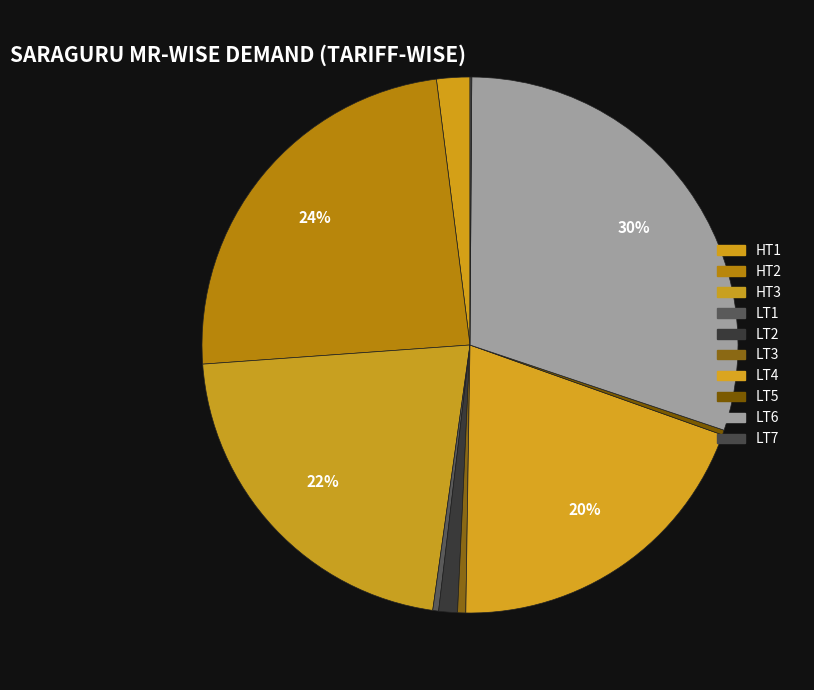

How many segments does this pie chart have?

10